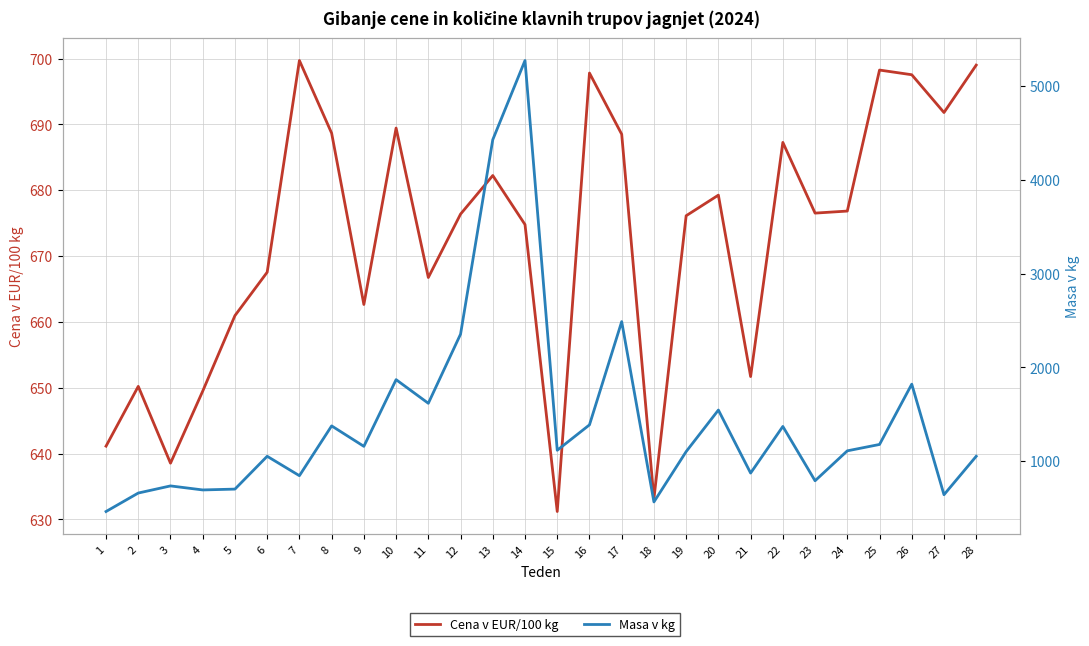

How many lines are shown in the chart?

2